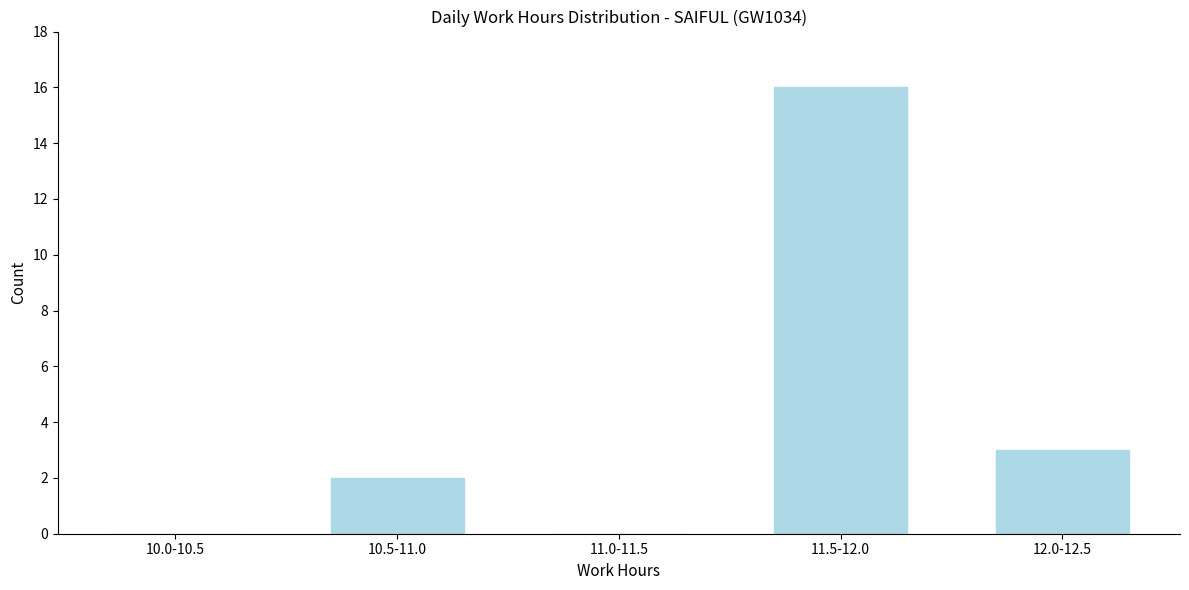

Reading left to right, what are all the values shown in this chart?

10.0-10.5=0	10.5-11.0=2	11.0-11.5=0	11.5-12.0=16	12.0-12.5=3